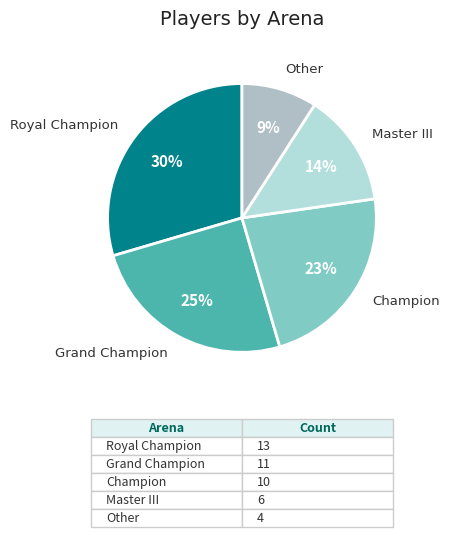

Is the sum of Master III and Champion greater than half?

No